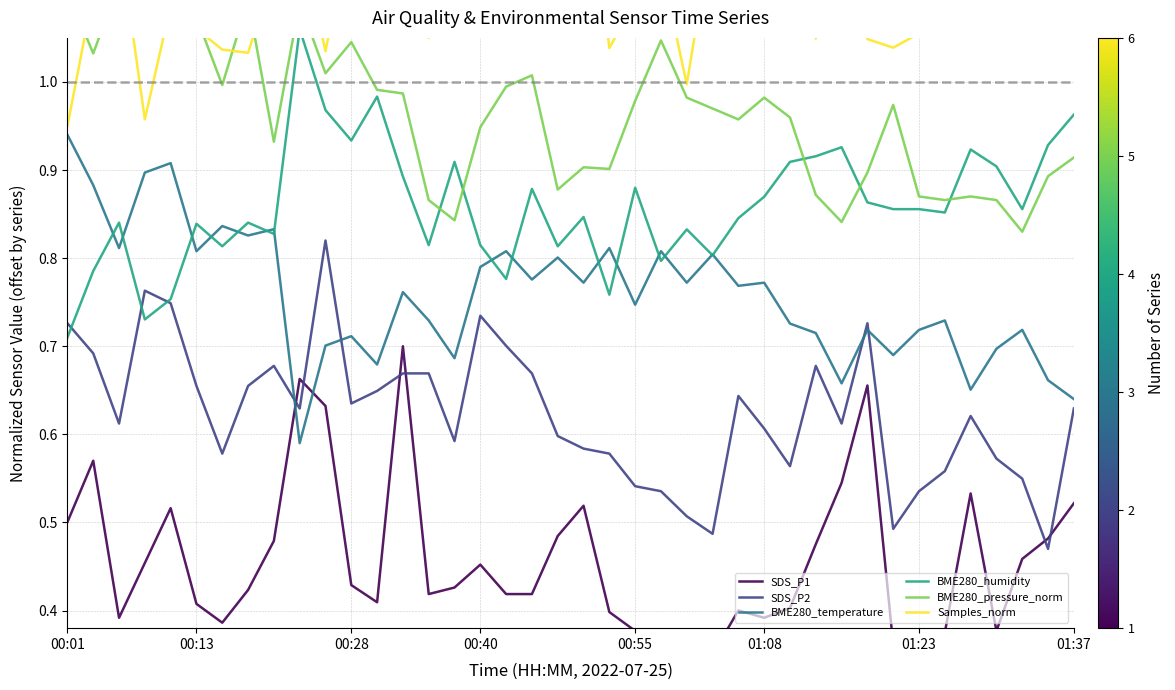

Which has a higher value, 12 or 35?

35